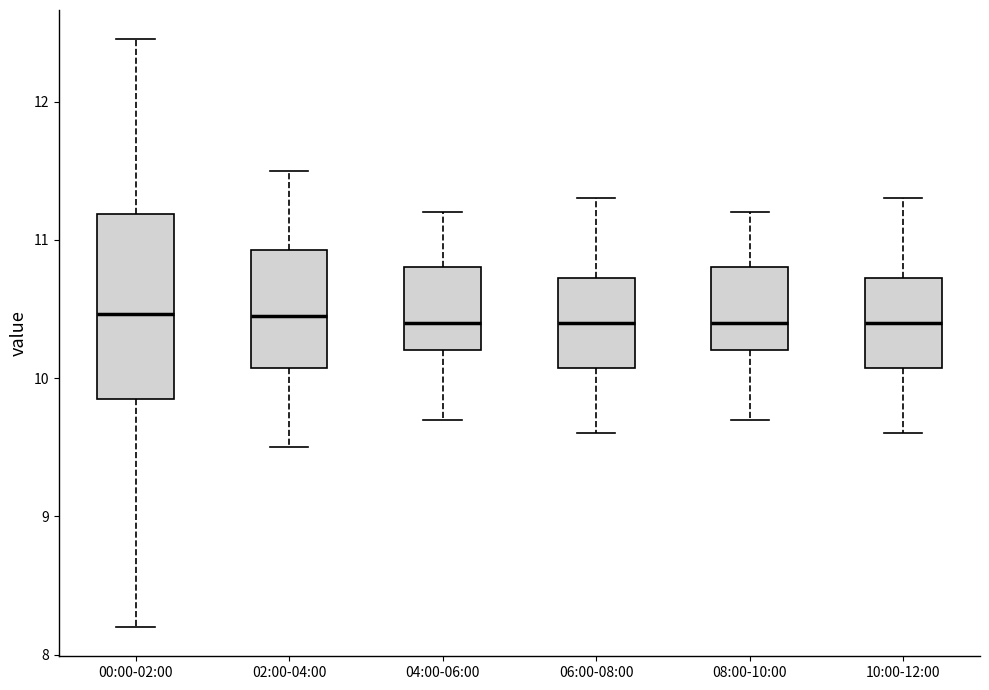

Reading left to right, read every box against the y-axis: the position of its median line, the range the box covers, and the ends of its whiskers. The values are not printed on the chart, so give them approximately, as read against the axis.

00:00-02:00: median 10.5, box 9.9 to 11.2, whiskers 8.2 to 12.5
02:00-04:00: median 10.5, box 10.1 to 10.9, whiskers 9.5 to 11.5
04:00-06:00: median 10.4, box 10.2 to 10.8, whiskers 9.7 to 11.2
06:00-08:00: median 10.4, box 10.1 to 10.7, whiskers 9.6 to 11.3
08:00-10:00: median 10.4, box 10.2 to 10.8, whiskers 9.7 to 11.2
10:00-12:00: median 10.4, box 10.1 to 10.7, whiskers 9.6 to 11.3